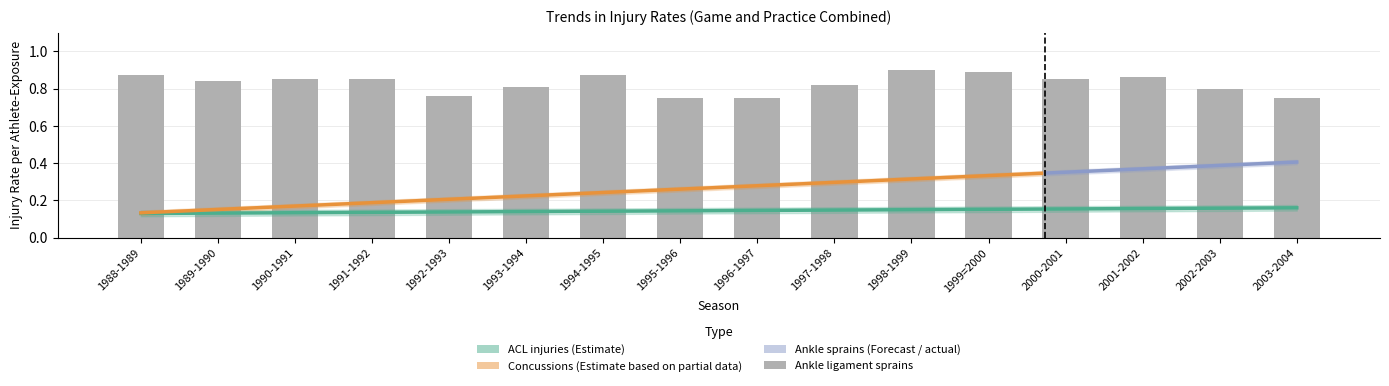

At which category is the sum across all series the highest?

1999=2000